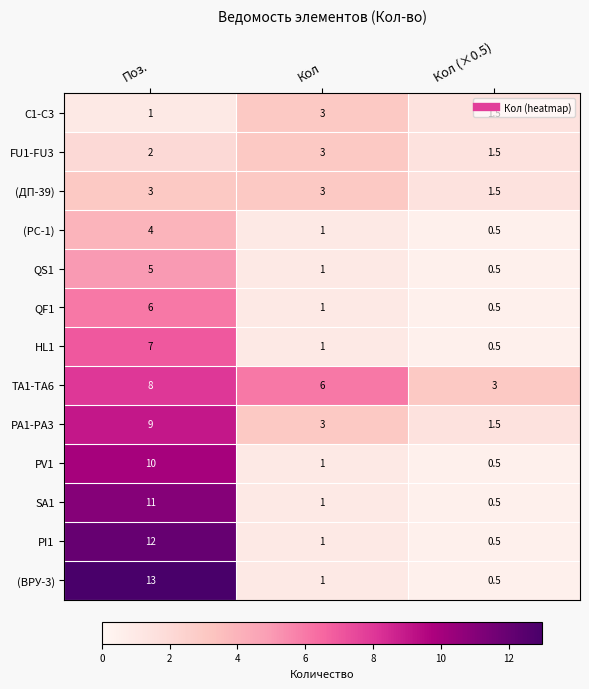

How many TA1-TA6 values are between 3 and 8?

3